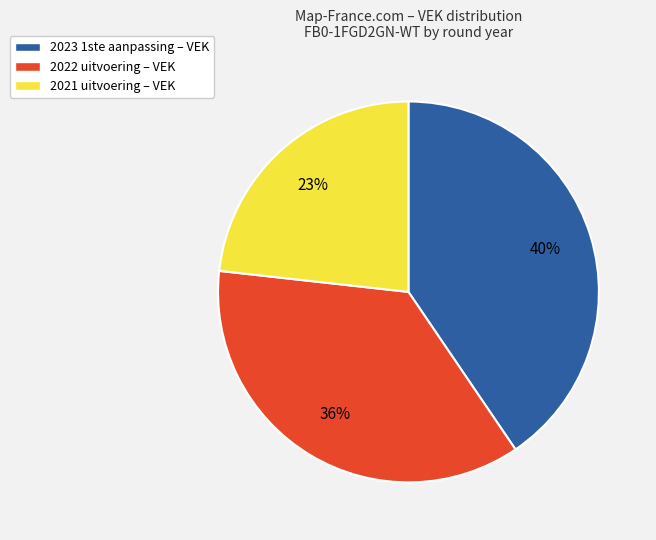

How many slices are in this pie chart?

3